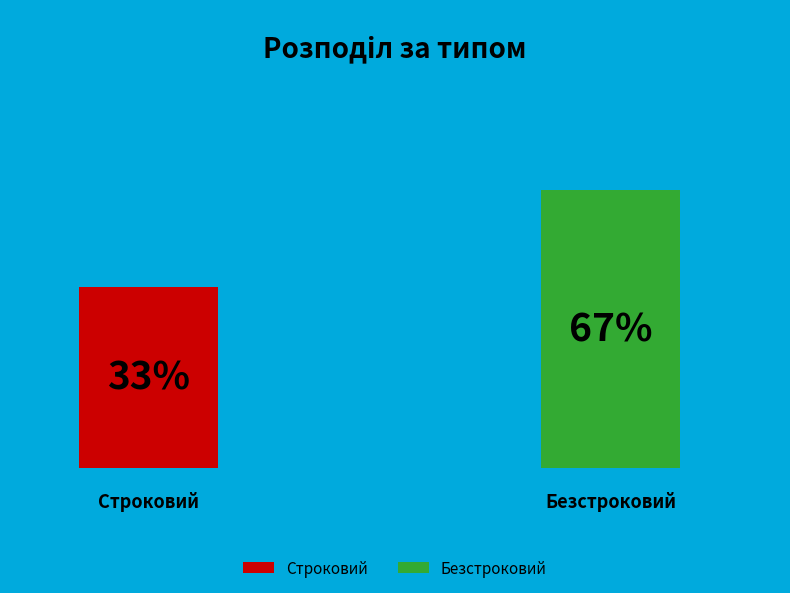

True or false: Строковий accounts for 33% of the total.

True